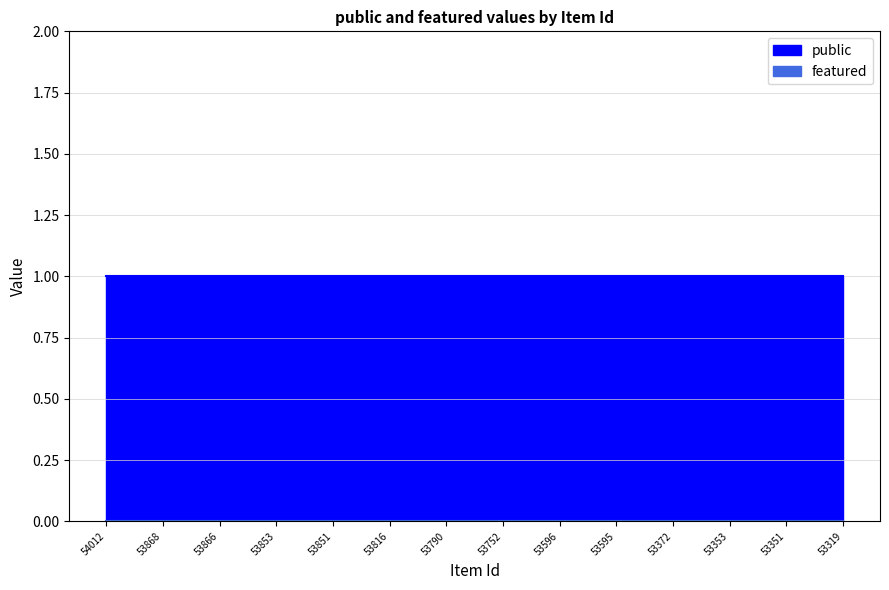

True or false: public has a value of 1 at 53853.

True